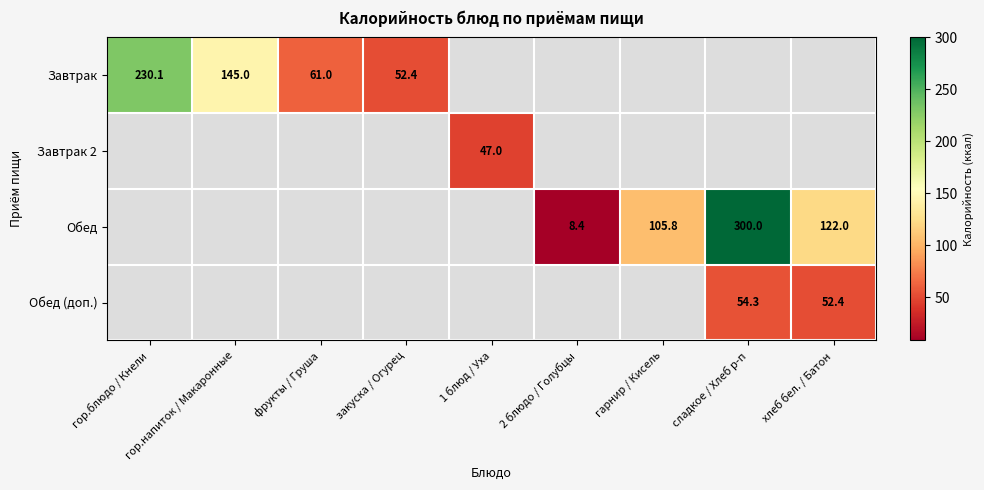

Is the value of Обед at хлеб бел. / Батон greater than the value of Обед (доп.) at хлеб бел. / Батон?

Yes